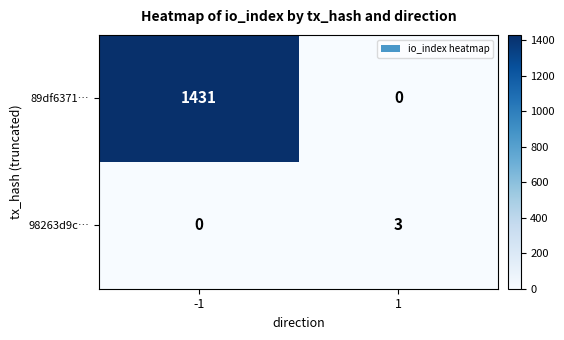

How many categories are shown in the chart?

2